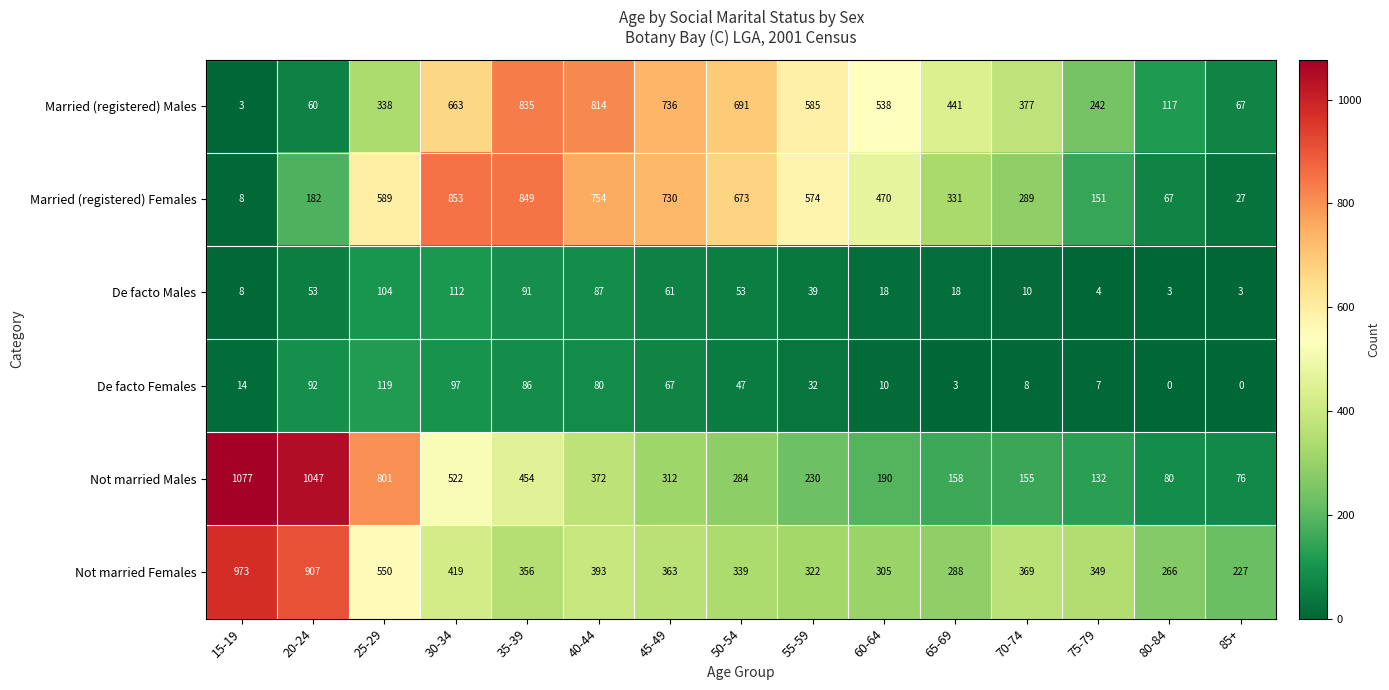

Which category has the highest value across all series?

15-19